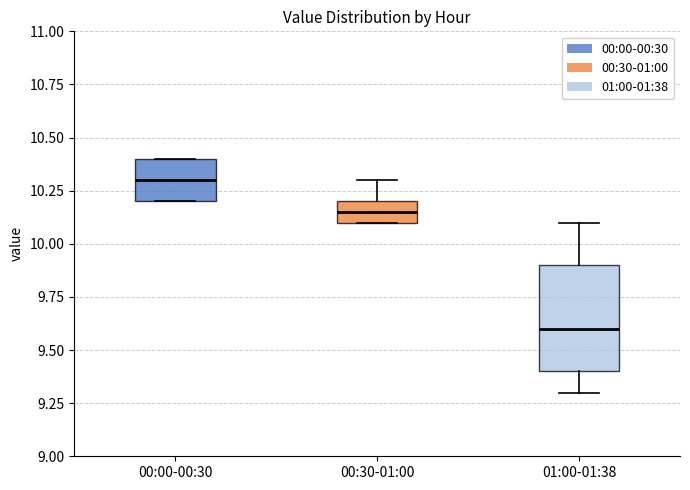

Where does the median line of the box for 00:00-00:30 sit on the y-axis? The values are not printed on the chart, so give them approximately, as read against the axis.

10.30